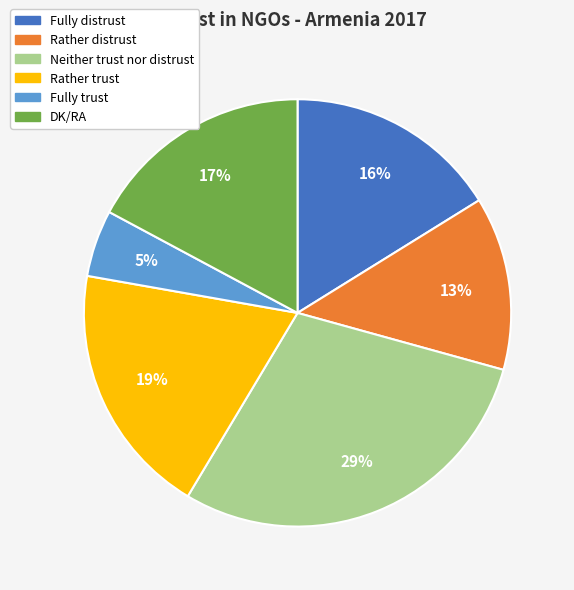

Count the number of slices in the pie.

6